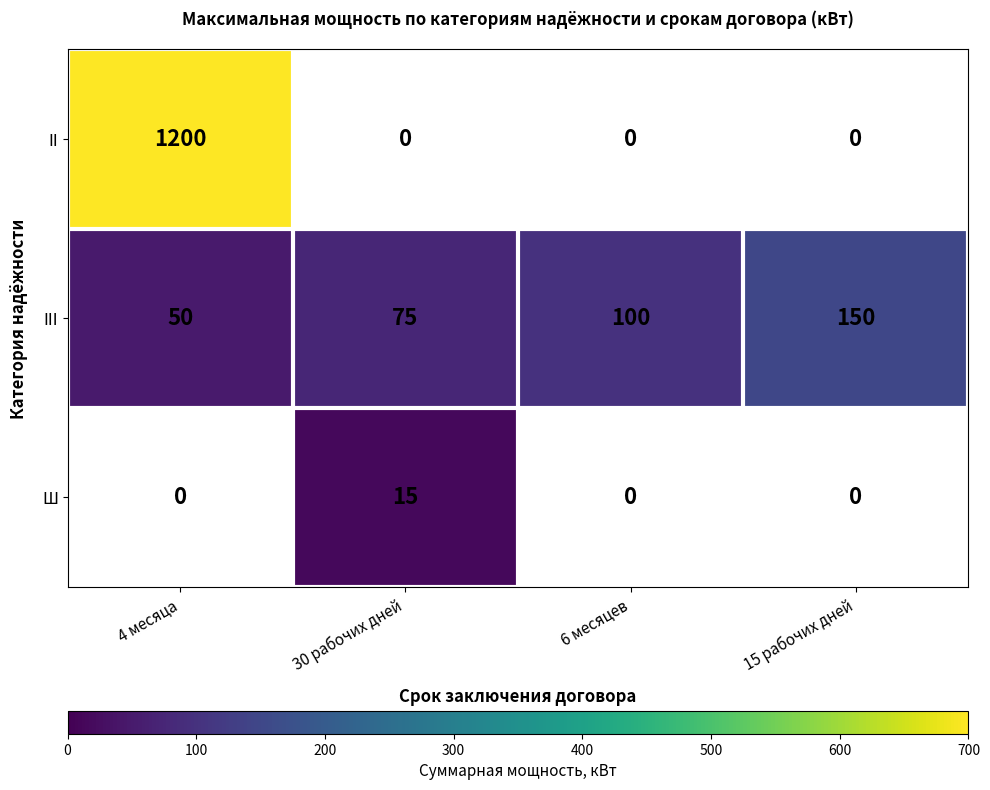

Rank the categories by III value from highest to lowest.

15 рабочих дней, 6 месяцев, 30 рабочих дней, 4 месяца